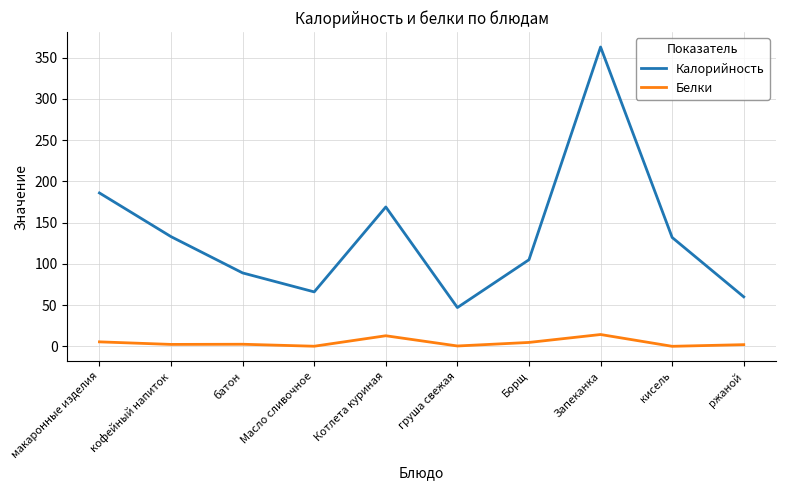

At which category is the sum across all series the highest?

Запеканка